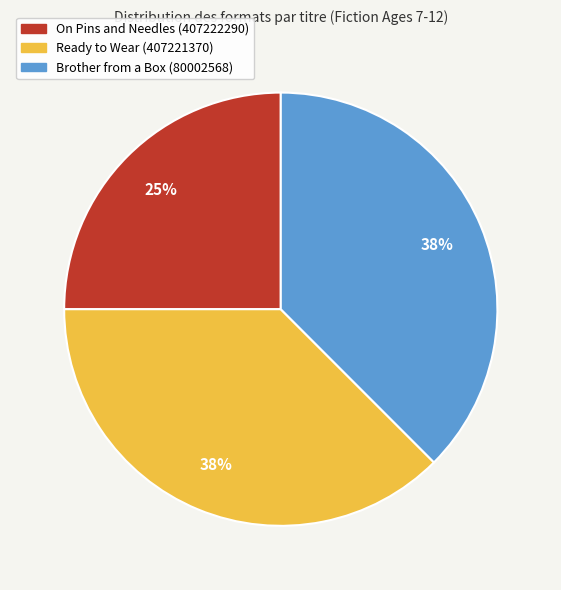

How many segments does this pie chart have?

3